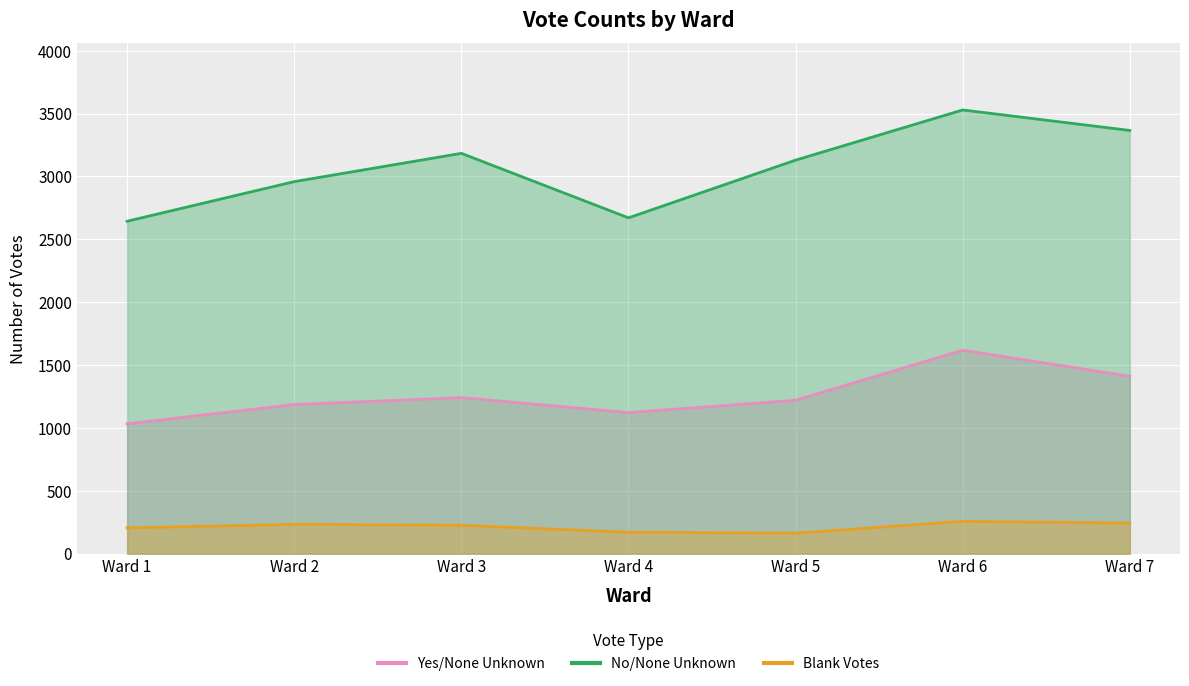

True or false: No/None Unknown and Blank Votes intersect in this chart.

False